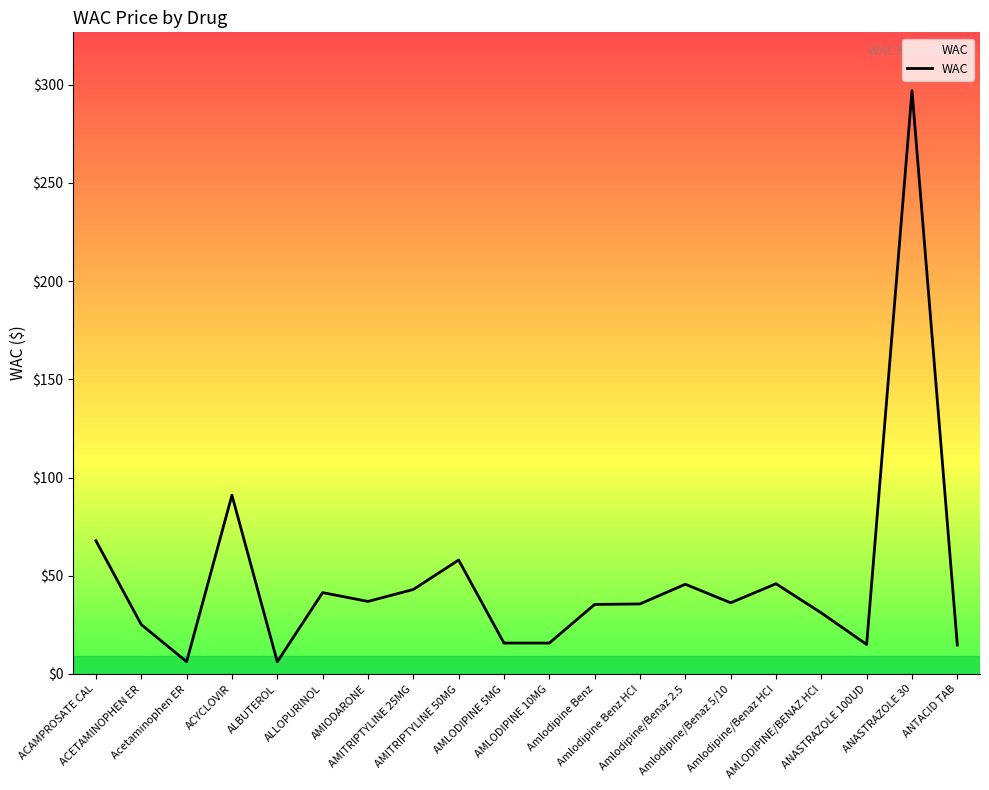

What is the maximum value shown in the chart?

297.0